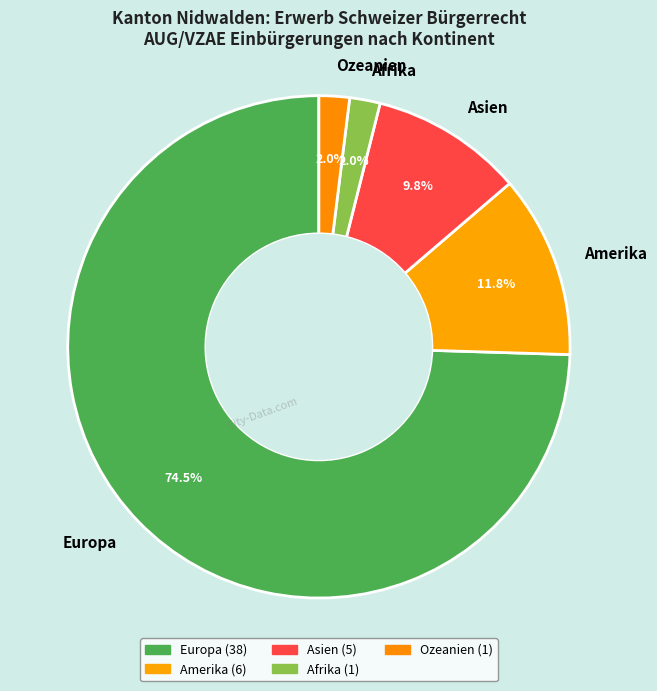

To the nearest percent, what is the combined percentage of Afrika and Ozeanien?

4%